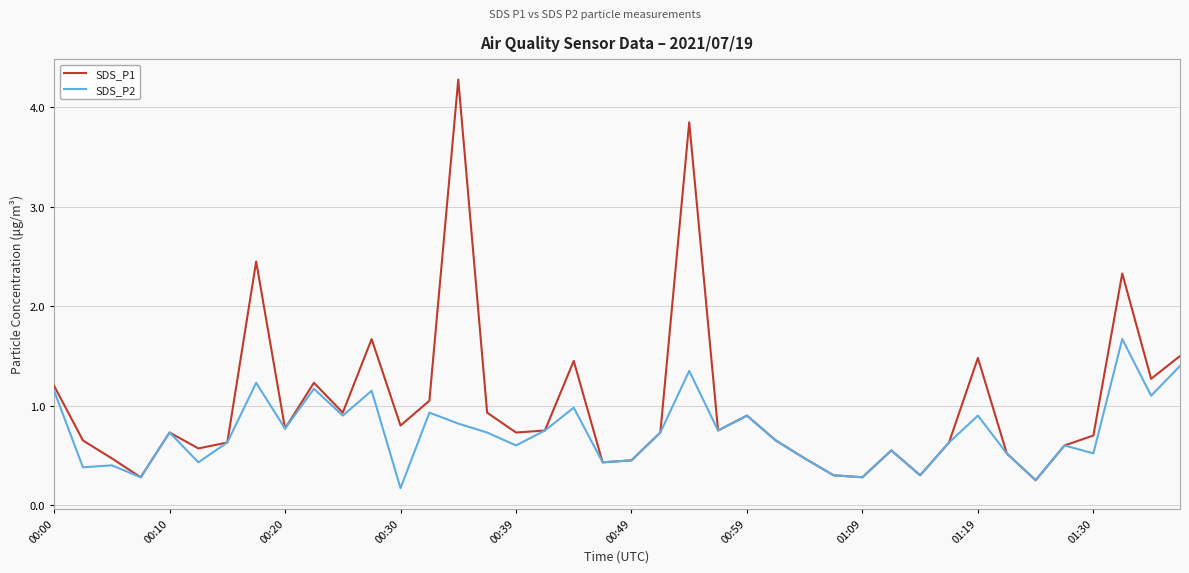

Which series has the largest range (max minus min)?

SDS_P1